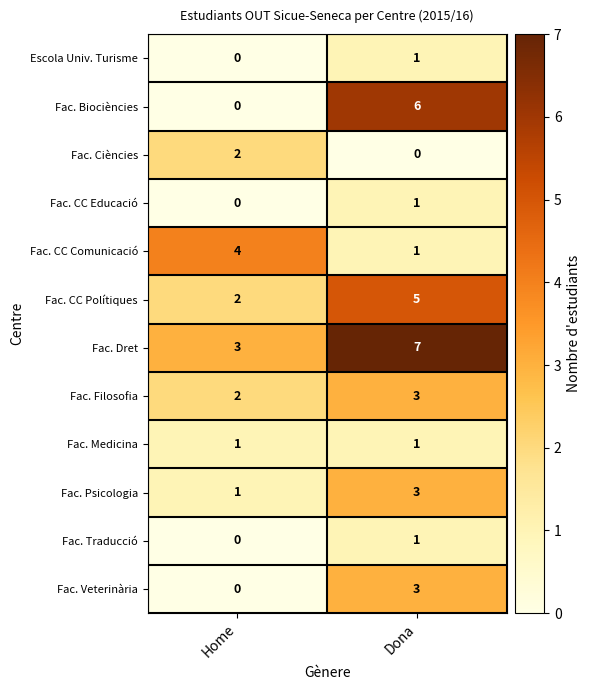

Which category has the highest value across all series?

Dona